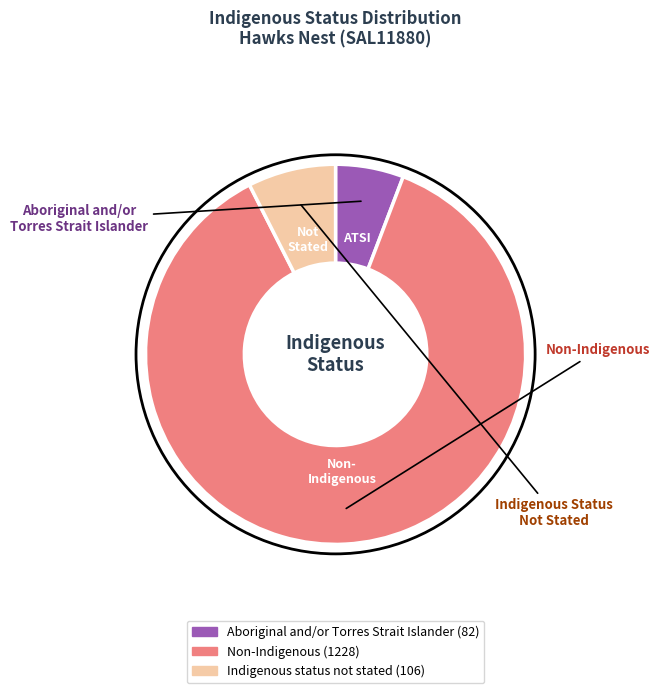

Is it true that Aboriginal and/or Torres Strait Islander is 6% of the pie?

True